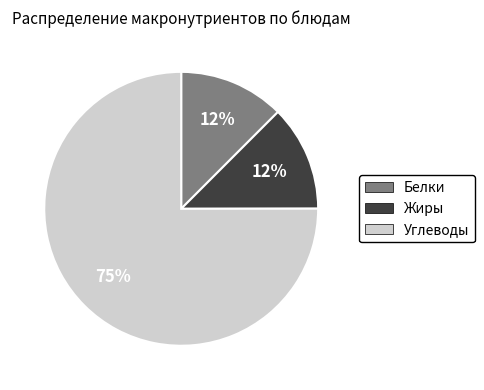

To the nearest percent, what is the average slice percentage?

33%